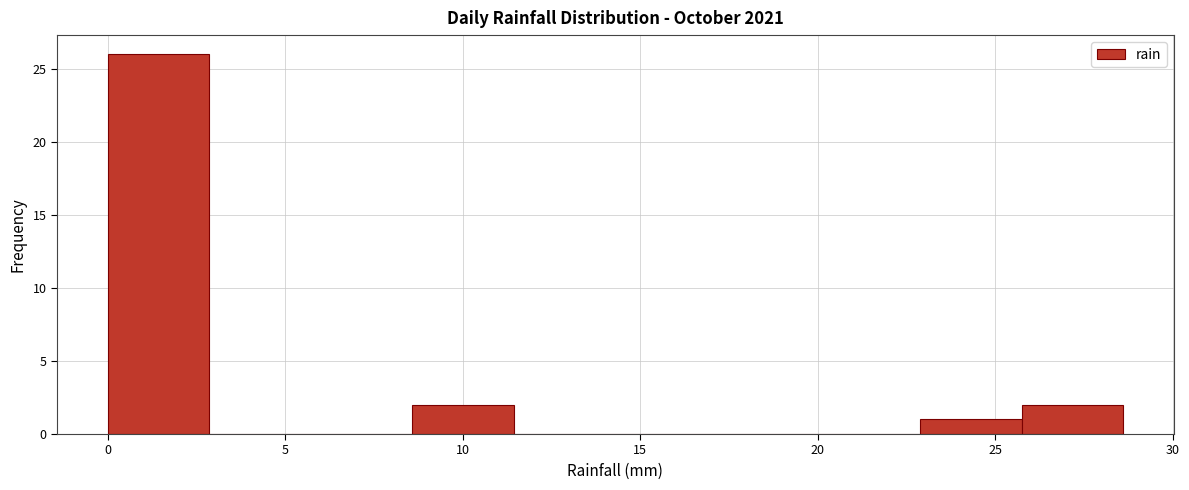

How tall is the bar that spans 25.5 to 28.5 on the x-axis? Neither the bar edges nor the heights are printed on the chart, so give them approximately, as read against the axes.

2